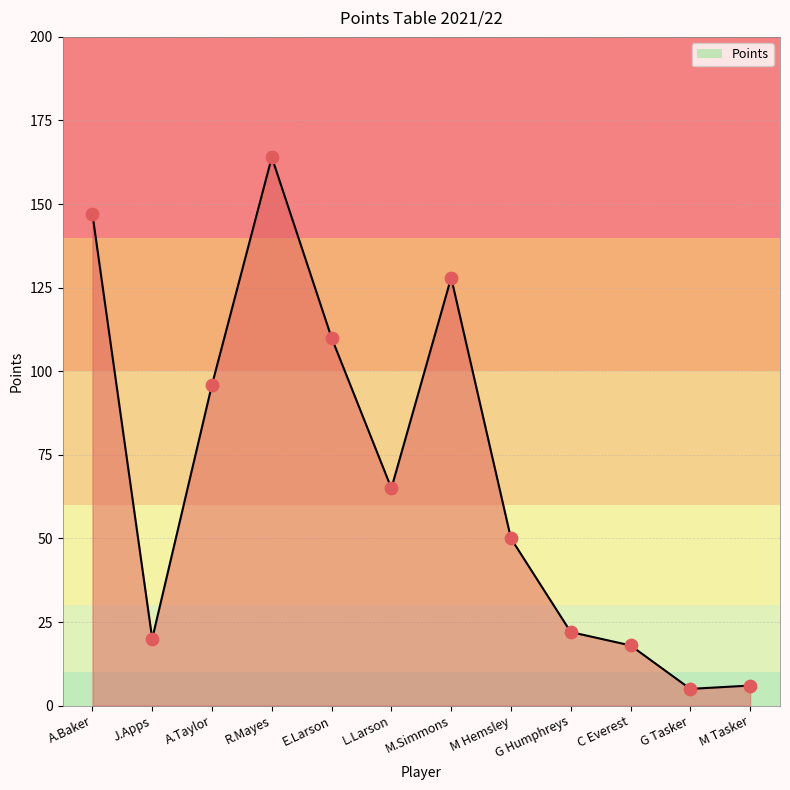

Between C Everest and A.Baker, which is larger?

A.Baker